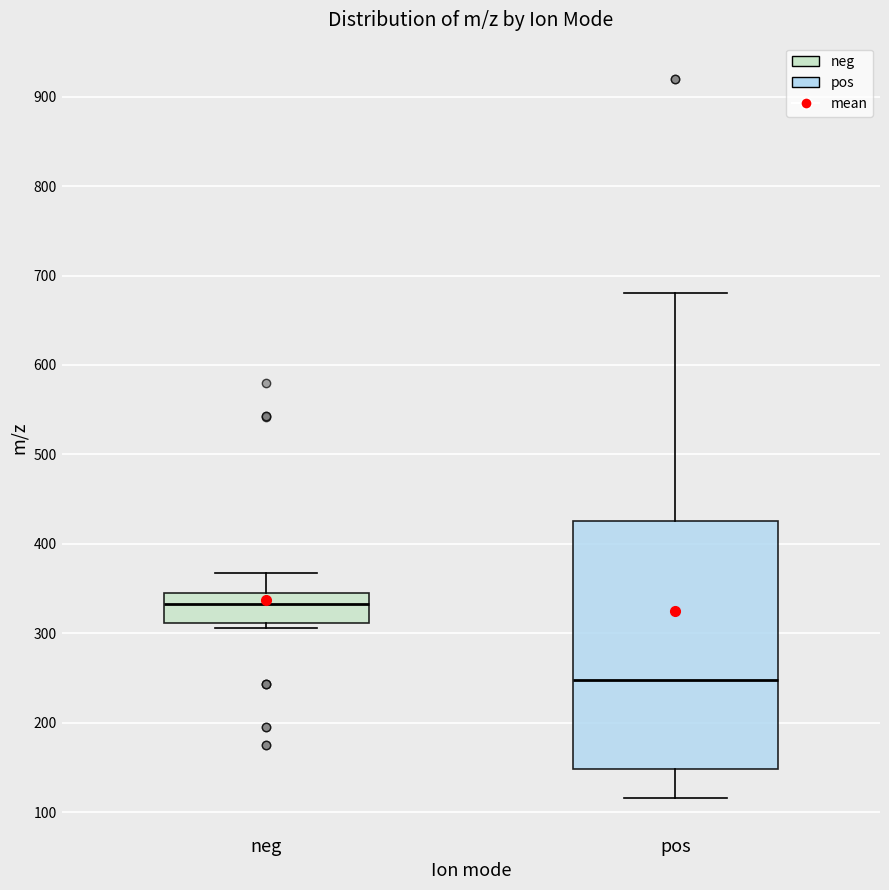

Reading left to right, read every box against the y-axis: the position of its median line, the range the box covers, and the ends of its whiskers. The values are not printed on the chart, so give them approximately, as read against the axis.

neg: median 330, box 310 to 340, whiskers 310 (just below the box's lower edge) to 370
pos: median 250, box 150 to 430, whiskers 120 to 680